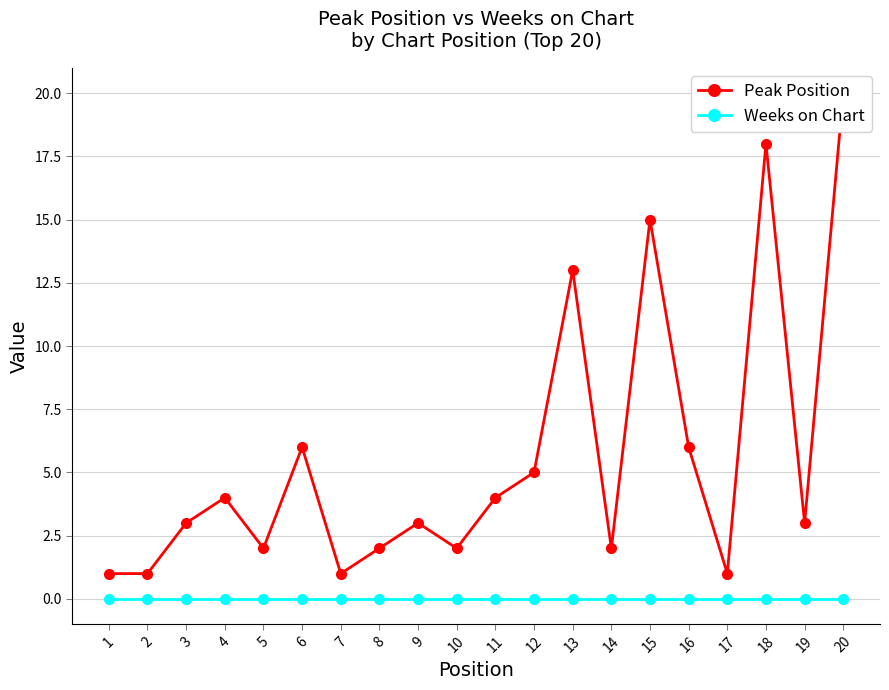

Does the chart have visible grid lines?

Yes